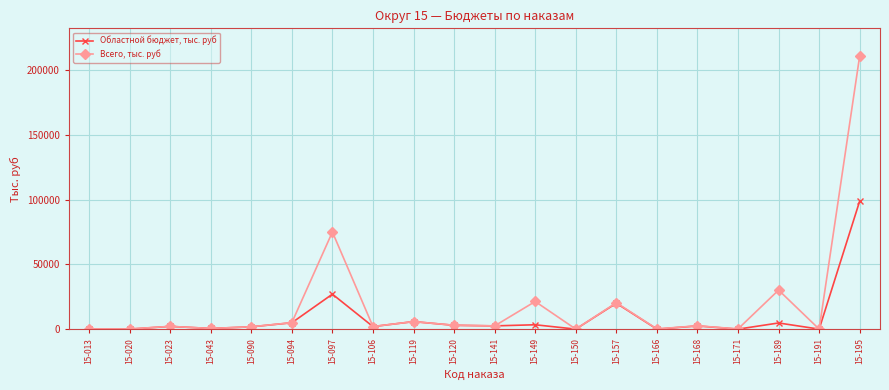

The Всего, тыс. руб series shows -75331.8 at 15-191. True or false?

False